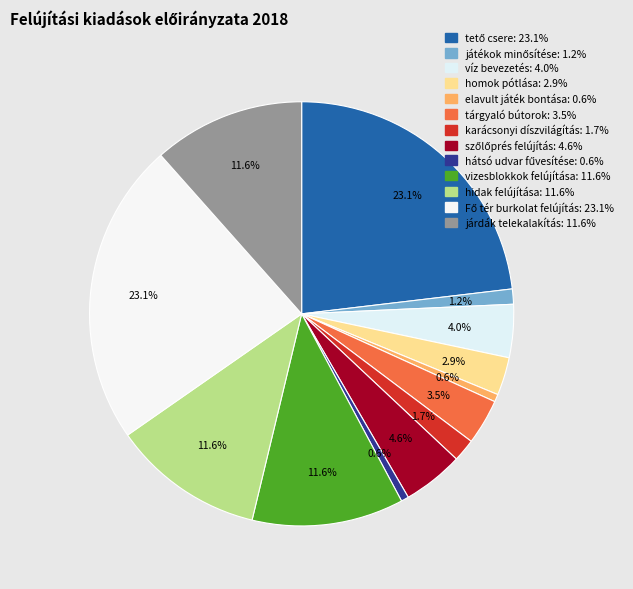

Is it true that homok pótlása is 3% of the pie?

True